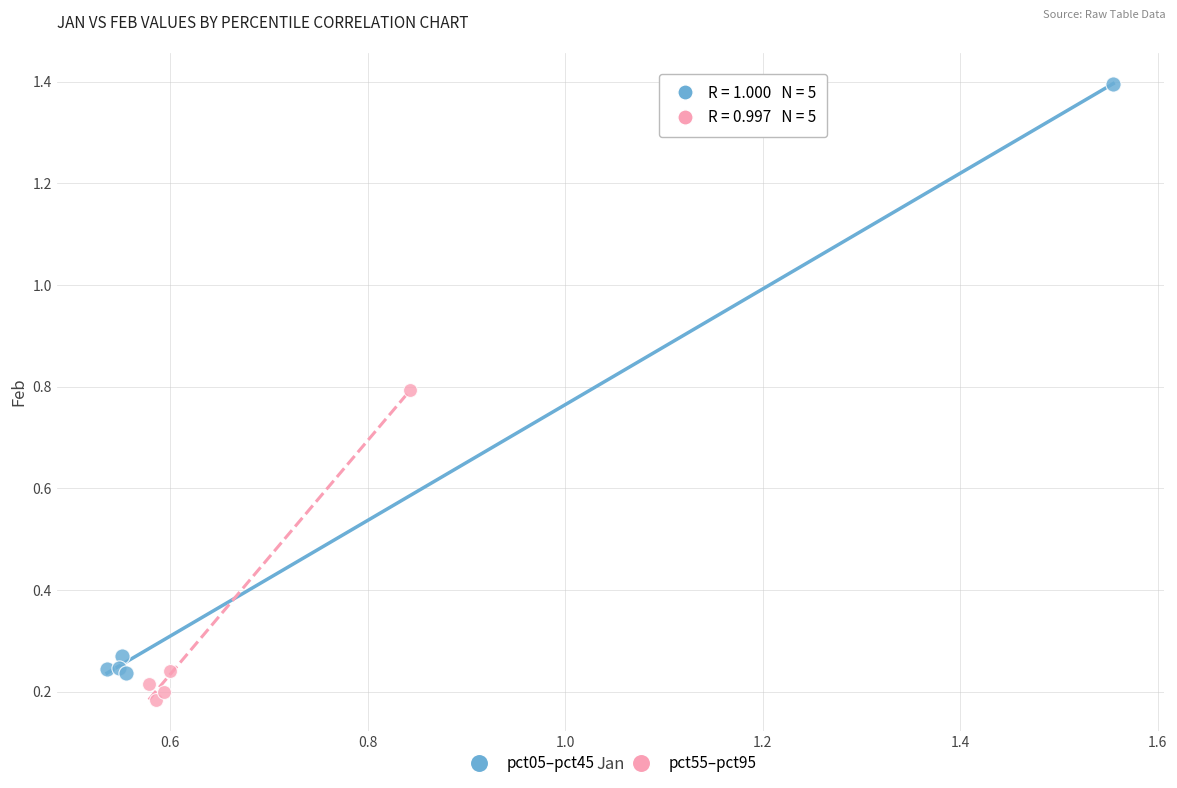

Which series has the largest Y range (max minus min)?

pct05–pct45